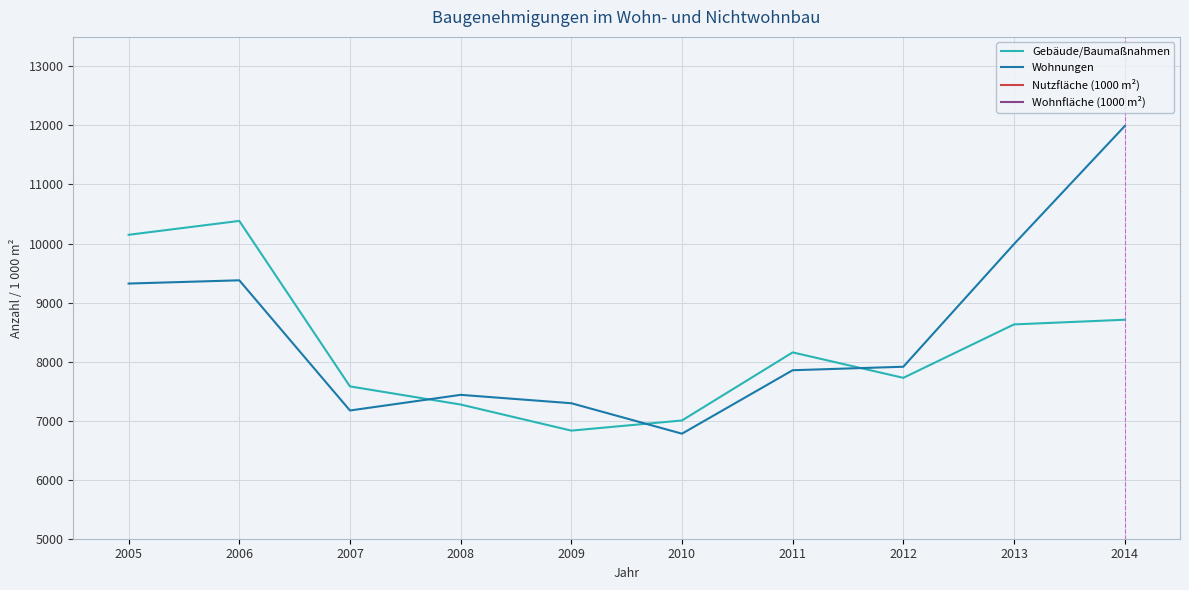

What is the value of the Wohnungen point at the 9th from the left?

9990.0